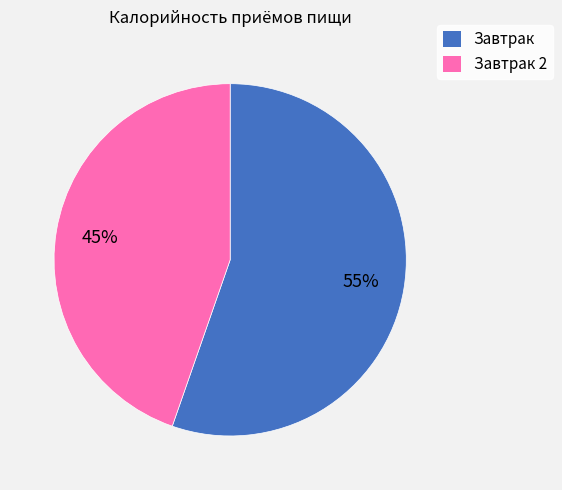

Is there a majority slice in this chart?

Yes